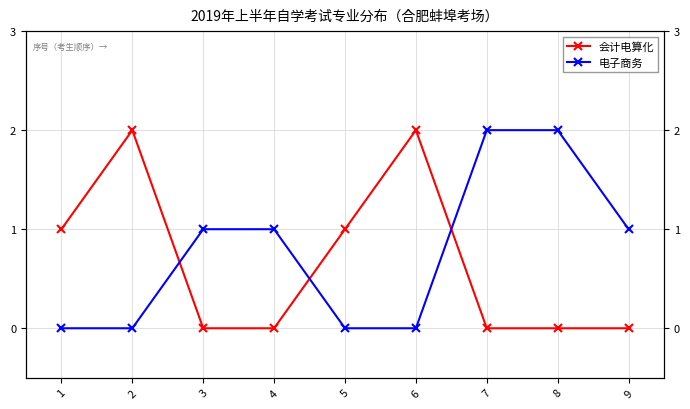

Which category has the lowest value across all series?

3